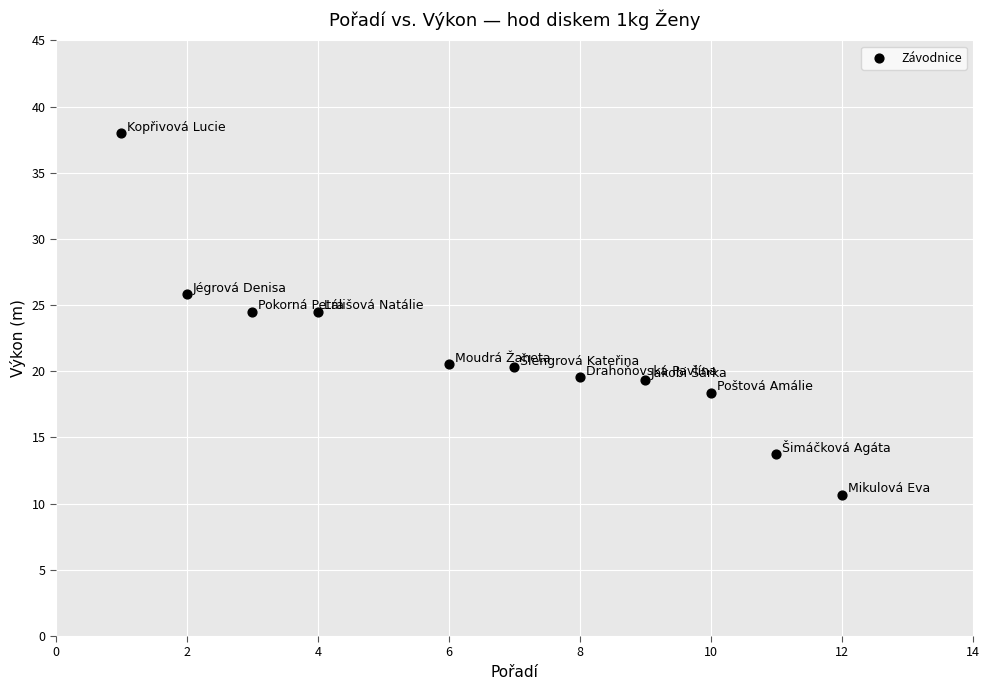

What is the range of X values (max minus min)?

11.0